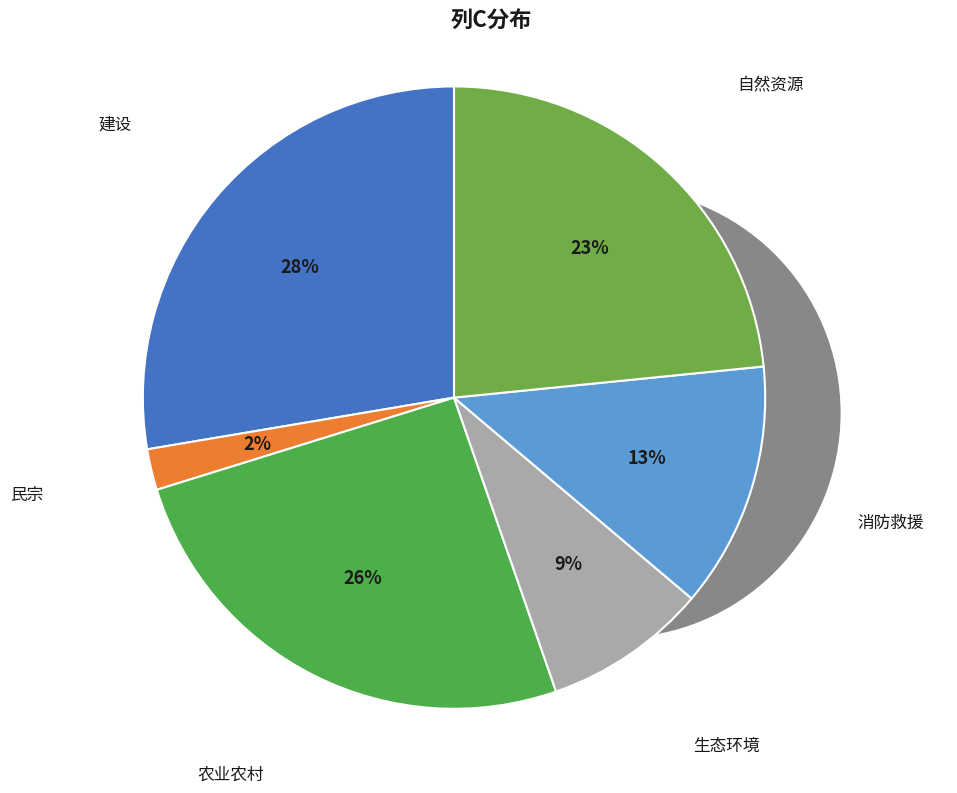

Count the number of slices in the pie.

6